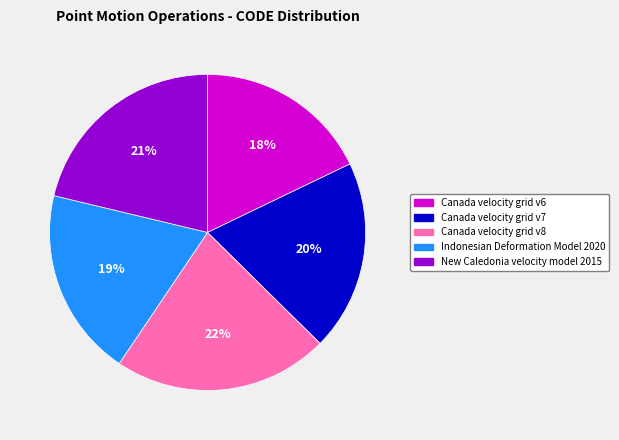

To the nearest percent, what portion does Canada velocity grid v7 represent?

20%